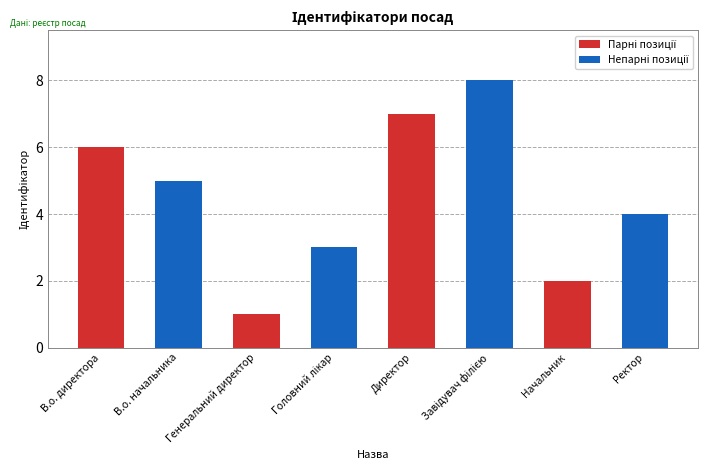

Count the number of categories in the chart.

8